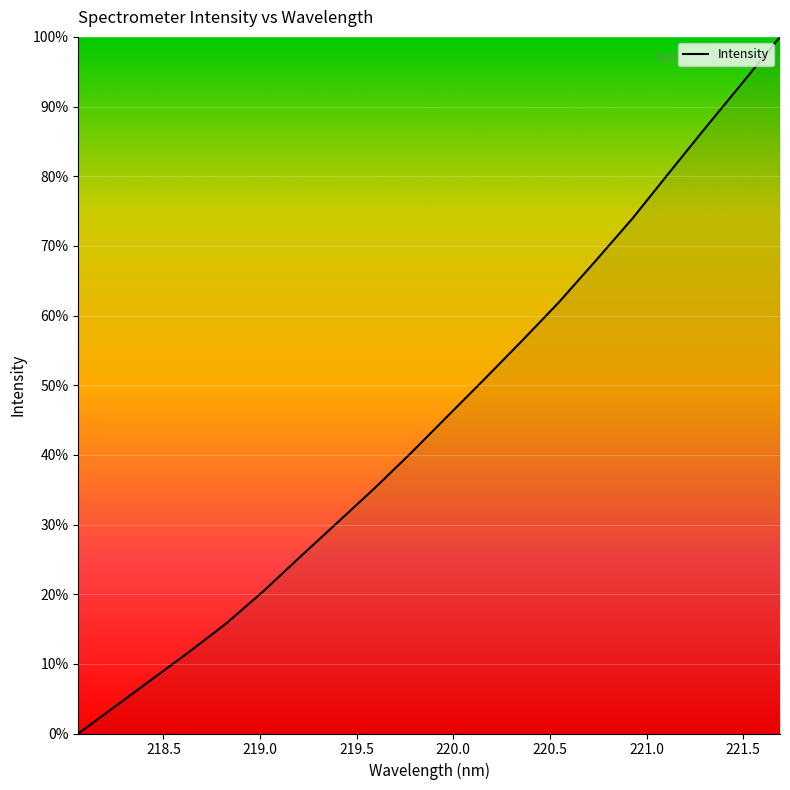

What is the greatest value displayed?

100.0